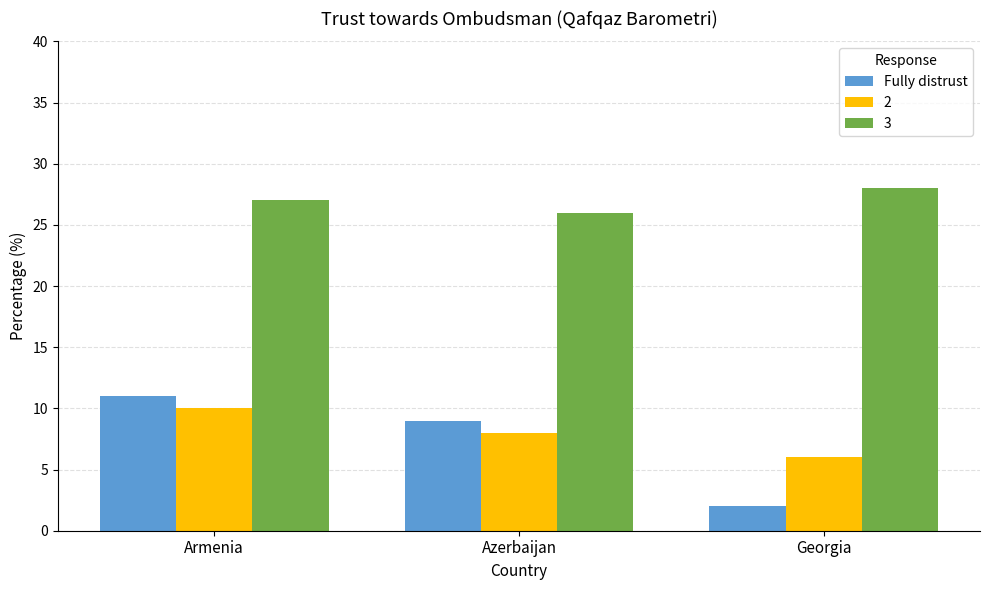

Are the bars horizontal?

No